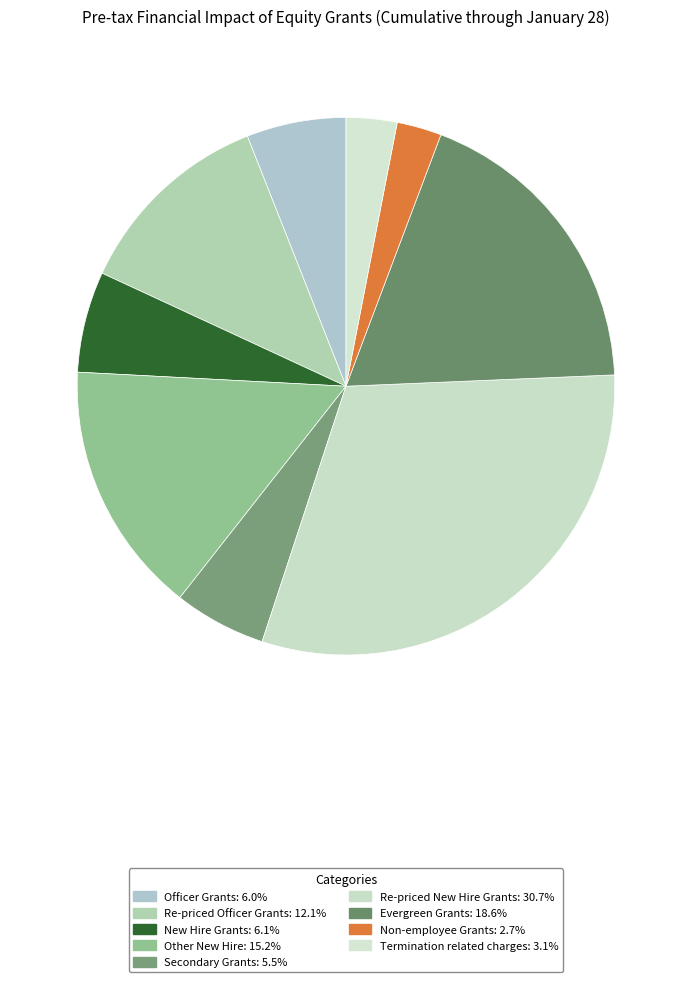

Does Evergreen Grants represent more than half of the total?

No